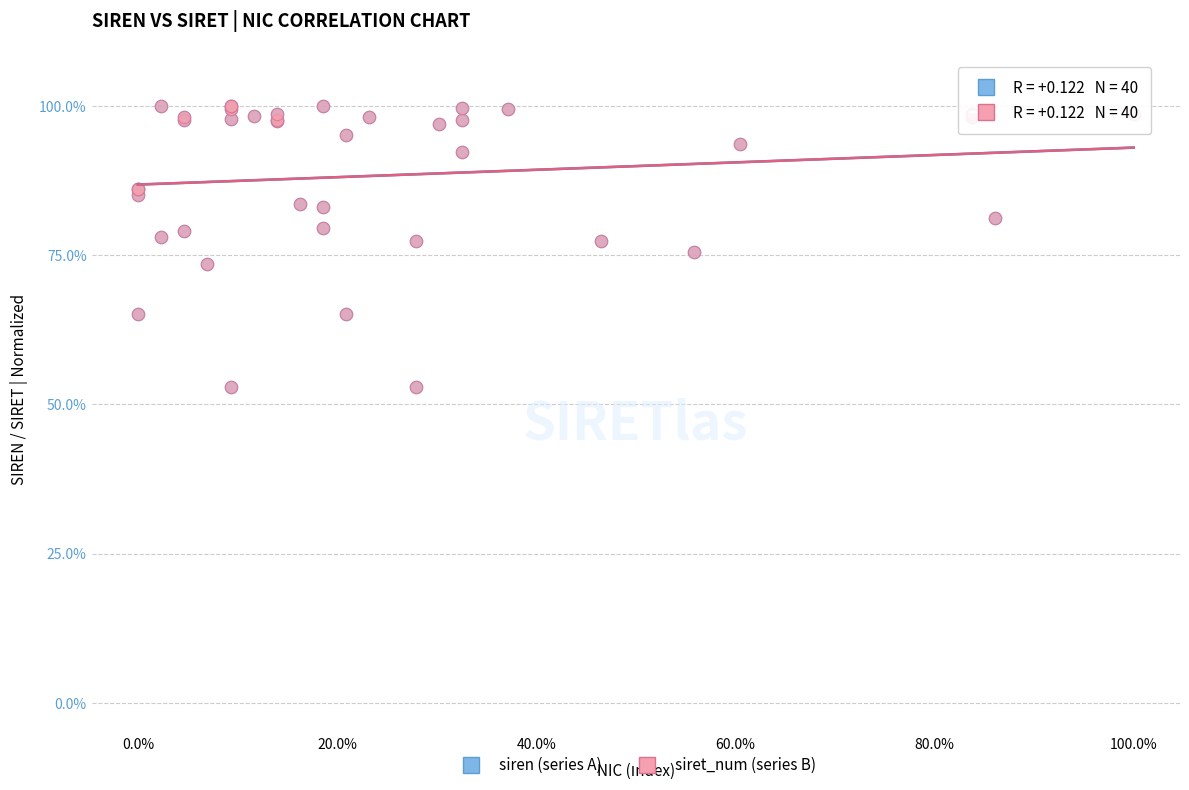

What are all the series names shown in the legend?

siren (series A), siret_num (series B)